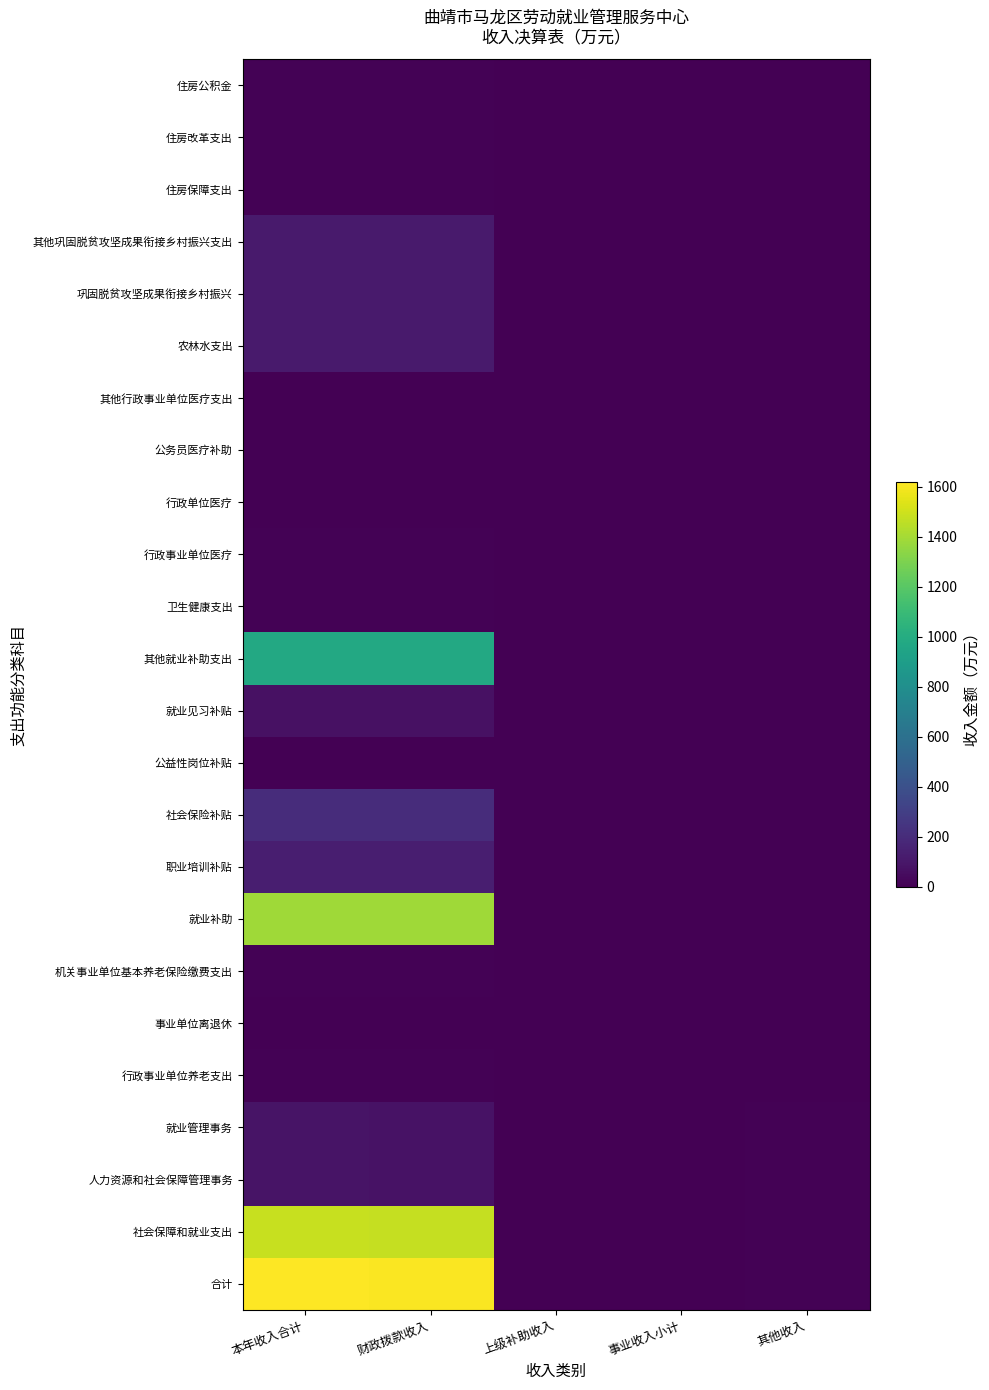

Reading left to right, extract all data points from this chart.

合计: 本年收入合计=1618.1	财政拨款收入=1610.1	上级补助收入=0.0	事业收入小计=0.0	其他收入=8.0
社会保障和就业支出: 本年收入合计=1484.6	财政拨款收入=1476.6	上级补助收入=0.0	事业收入小计=0.0	其他收入=8.0
人力资源和社会保障管理事务: 本年收入合计=88.2	财政拨款收入=80.7	上级补助收入=0.0	事业收入小计=0.0	其他收入=7.6
就业管理事务: 本年收入合计=88.2	财政拨款收入=80.7	上级补助收入=0.0	事业收入小计=0.0	其他收入=7.6
行政事业单位养老支出: 本年收入合计=11.1	财政拨款收入=11.1	上级补助收入=0.0	事业收入小计=0.0	其他收入=0.0
事业单位离退休: 本年收入合计=1.4	财政拨款收入=1.4	上级补助收入=0.0	事业收入小计=0.0	其他收入=0.0
机关事业单位基本养老保险缴费支出: 本年收入合计=9.6	财政拨款收入=9.6	上级补助收入=0.0	事业收入小计=0.0	其他收入=0.0
就业补助: 本年收入合计=1385.3	财政拨款收入=1384.8	上级补助收入=0.0	事业收入小计=0.0	其他收入=0.5
职业培训补贴: 本年收入合计=134.1	财政拨款收入=134.1	上级补助收入=0.0	事业收入小计=0.0	其他收入=0.0
社会保险补贴: 本年收入合计=203.4	财政拨款收入=203.4	上级补助收入=0.0	事业收入小计=0.0	其他收入=0.0
公益性岗位补贴: 本年收入合计=0.5	财政拨款收入=0.0	上级补助收入=0.0	事业收入小计=0.0	其他收入=0.5
就业见习补贴: 本年收入合计=73.2	财政拨款收入=73.2	上级补助收入=0.0	事业收入小计=0.0	其他收入=0.0
其他就业补助支出: 本年收入合计=974.1	财政拨款收入=974.1	上级补助收入=0.0	事业收入小计=0.0	其他收入=0.0
卫生健康支出: 本年收入合计=6.5	财政拨款收入=6.5	上级补助收入=0.0	事业收入小计=0.0	其他收入=0.0
行政事业单位医疗: 本年收入合计=6.5	财政拨款收入=6.5	上级补助收入=0.0	事业收入小计=0.0	其他收入=0.0
行政单位医疗: 本年收入合计=4.2	财政拨款收入=4.2	上级补助收入=0.0	事业收入小计=0.0	其他收入=0.0
公务员医疗补助: 本年收入合计=2.2	财政拨款收入=2.2	上级补助收入=0.0	事业收入小计=0.0	其他收入=0.0
其他行政事业单位医疗支出: 本年收入合计=0.1	财政拨款收入=0.1	上级补助收入=0.0	事业收入小计=0.0	其他收入=0.0
农林水支出: 本年收入合计=120.0	财政拨款收入=120.0	上级补助收入=0.0	事业收入小计=0.0	其他收入=0.0
巩固脱贫攻坚成果衔接乡村振兴: 本年收入合计=120.0	财政拨款收入=120.0	上级补助收入=0.0	事业收入小计=0.0	其他收入=0.0
其他巩固脱贫攻坚成果衔接乡村振兴支出: 本年收入合计=120.0	财政拨款收入=120.0	上级补助收入=0.0	事业收入小计=0.0	其他收入=0.0
住房保障支出: 本年收入合计=7.0	财政拨款收入=7.0	上级补助收入=0.0	事业收入小计=0.0	其他收入=0.0
住房改革支出: 本年收入合计=7.0	财政拨款收入=7.0	上级补助收入=0.0	事业收入小计=0.0	其他收入=0.0
住房公积金: 本年收入合计=7.0	财政拨款收入=7.0	上级补助收入=0.0	事业收入小计=0.0	其他收入=0.0